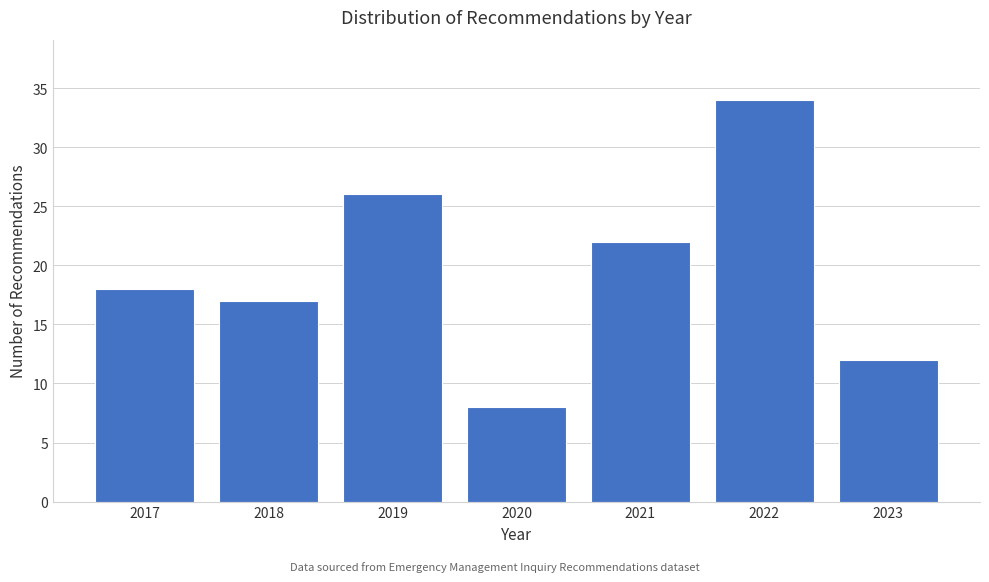

Reading left to right, list all the values displayed in this chart.

2017=18	2018=17	2019=26	2020=8	2021=22	2022=34	2023=12